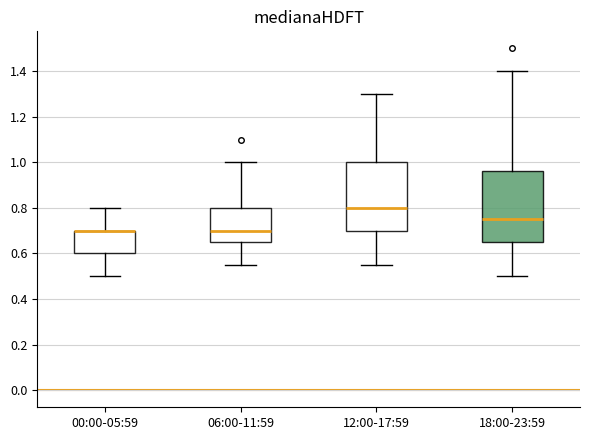

Reading left to right, transcribe this box plot: for each box, give where its median line is, the range the box spans, and where its two whiskers end, as read against the y-axis. The values are not printed on the chart, so give them approximately, as read against the axis.

00:00-05:59: median 0.70 (drawn on the box's upper edge), box 0.60 to 0.70, whiskers 0.50 to 0.80
06:00-11:59: median 0.70, box 0.66 to 0.80, whiskers 0.56 to 1.00
12:00-17:59: median 0.80, box 0.70 to 1.00, whiskers 0.56 to 1.30
18:00-23:59: median 0.76, box 0.66 to 0.96, whiskers 0.50 to 1.40